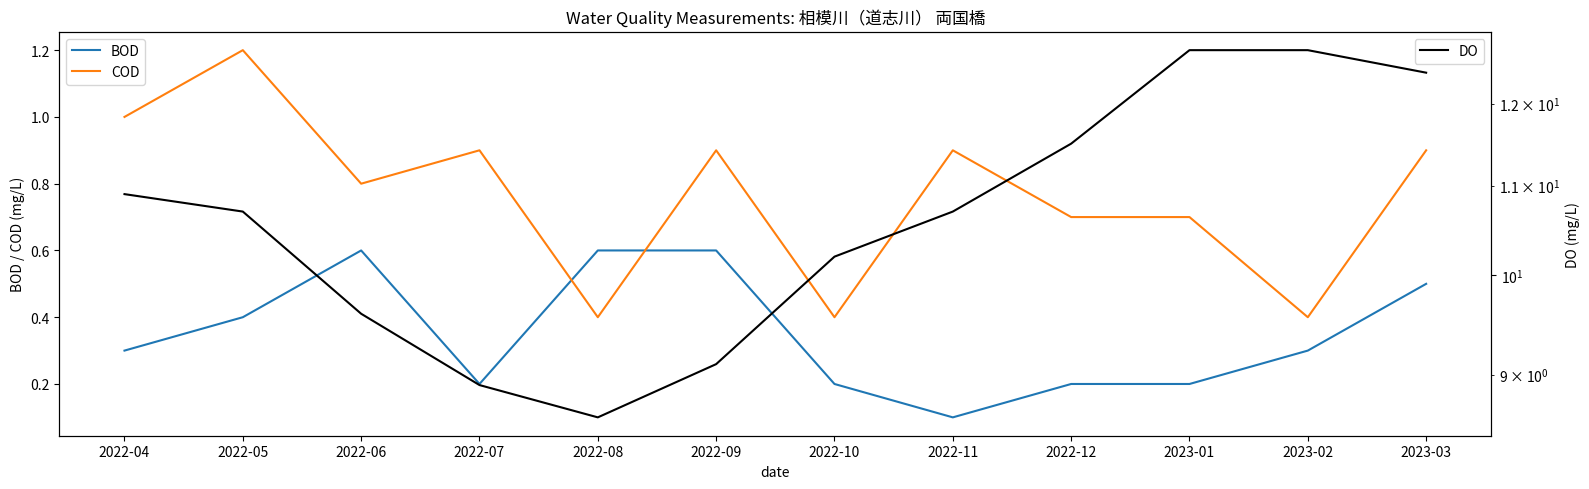

Which has a higher value, 2022-11 or 2022-10?

2022-10